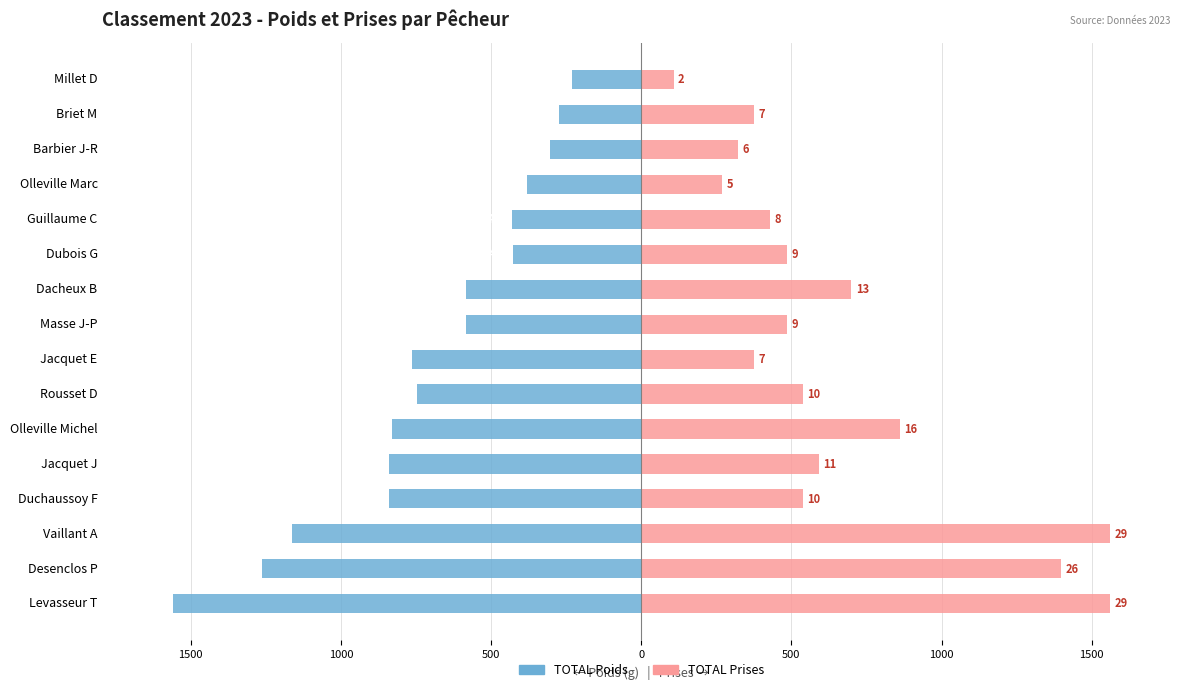

Reading left to right, list all the values displayed in this chart.

TOTAL Poids: -1560.0	-1264.0	-1162.0	-840.0	-839.0	-830.0	-746.0	-764.0	-584.0	-582.0	-426.0	-430.0	-380.0	-304.0	-274.0	-232.0
TOTAL Prises: 1560.0	1398.6	1560.0	537.9	591.7	860.7	537.9	376.6	484.1	699.3	484.1	430.3	269.0	322.8	376.6	107.6